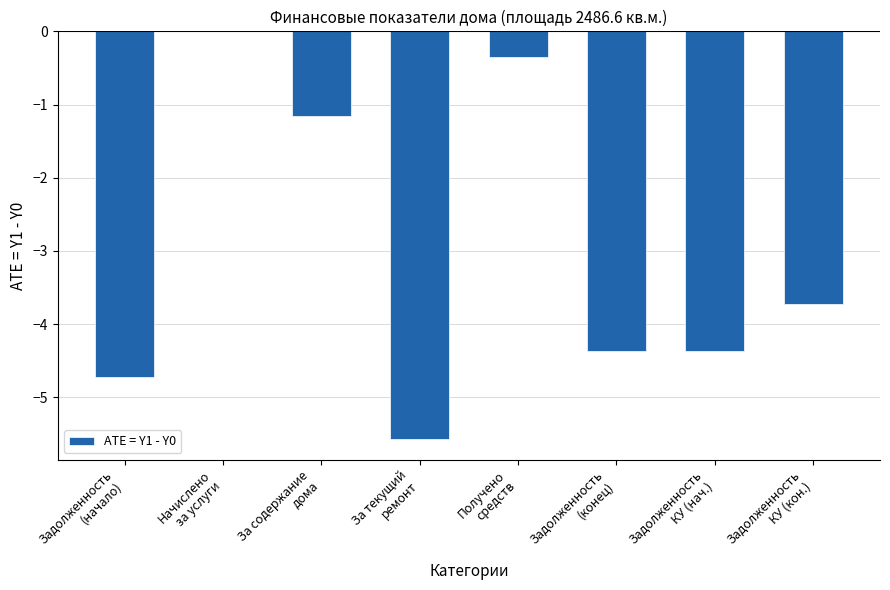

The chart shows a value of -5.6 at За текущий
ремонт. True or false?

True